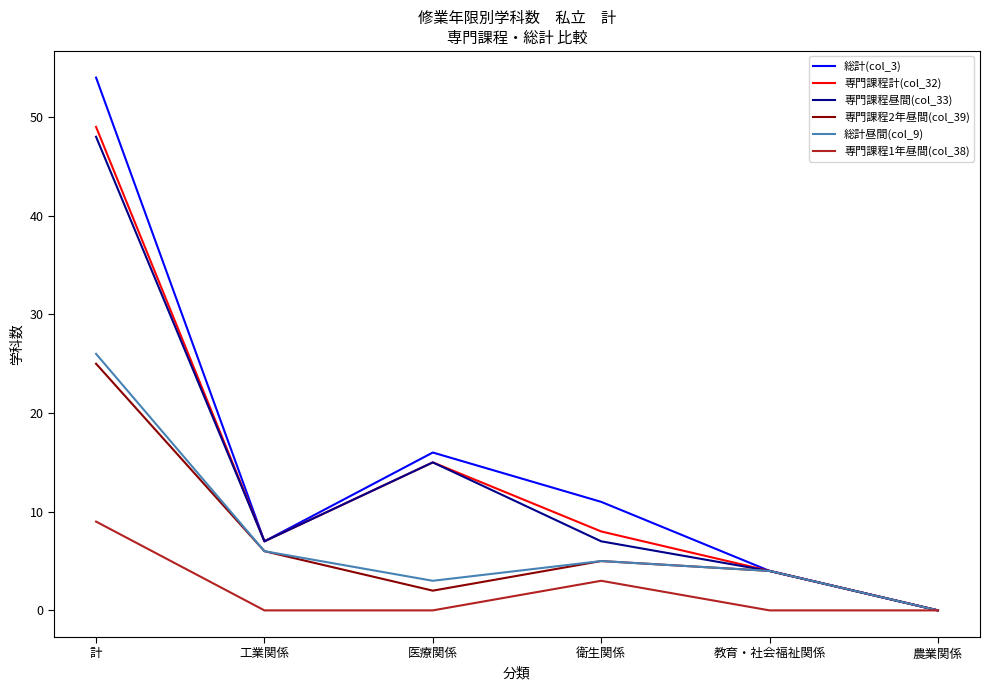

Is the value of 専門課程昼間(col_33) at 教育・社会福祉関係 greater than the value of 総計(col_3) at 計?

No